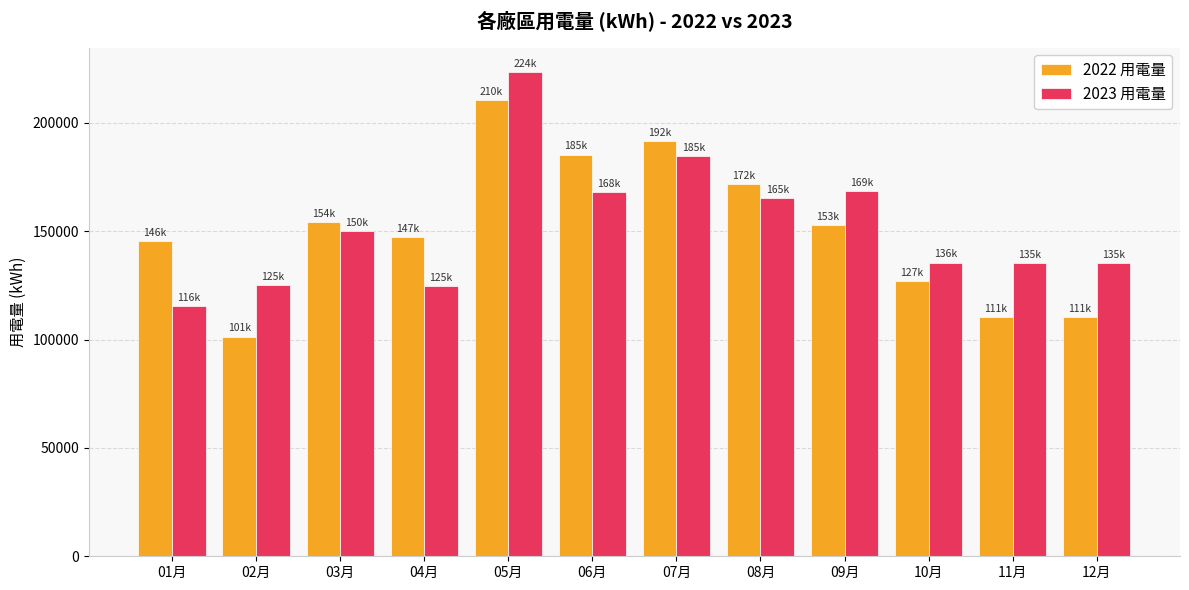

True or false: 2023 用電量 has a value of 125315.0 at 02月.

True